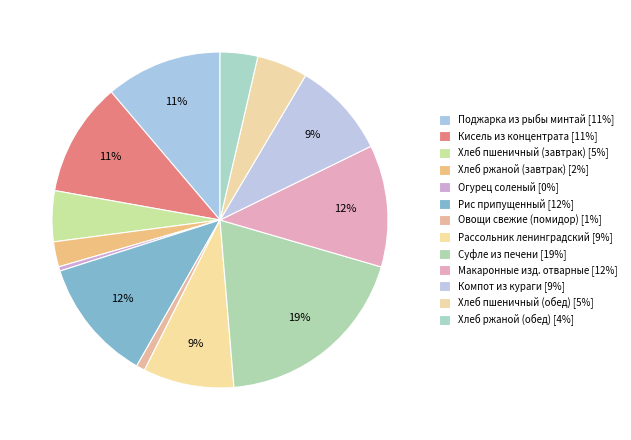

How many segments does this pie chart have?

13